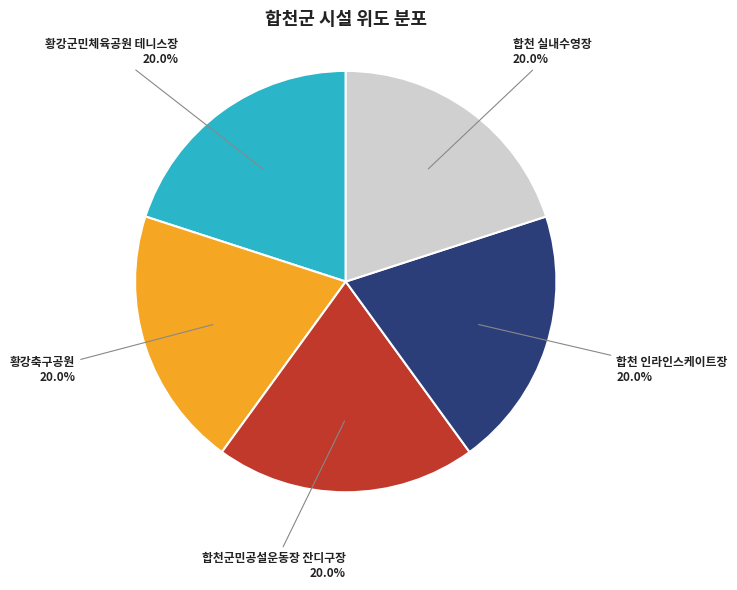

What portion of the pie excludes 황강군민체육공원 테니스장?

80.0%